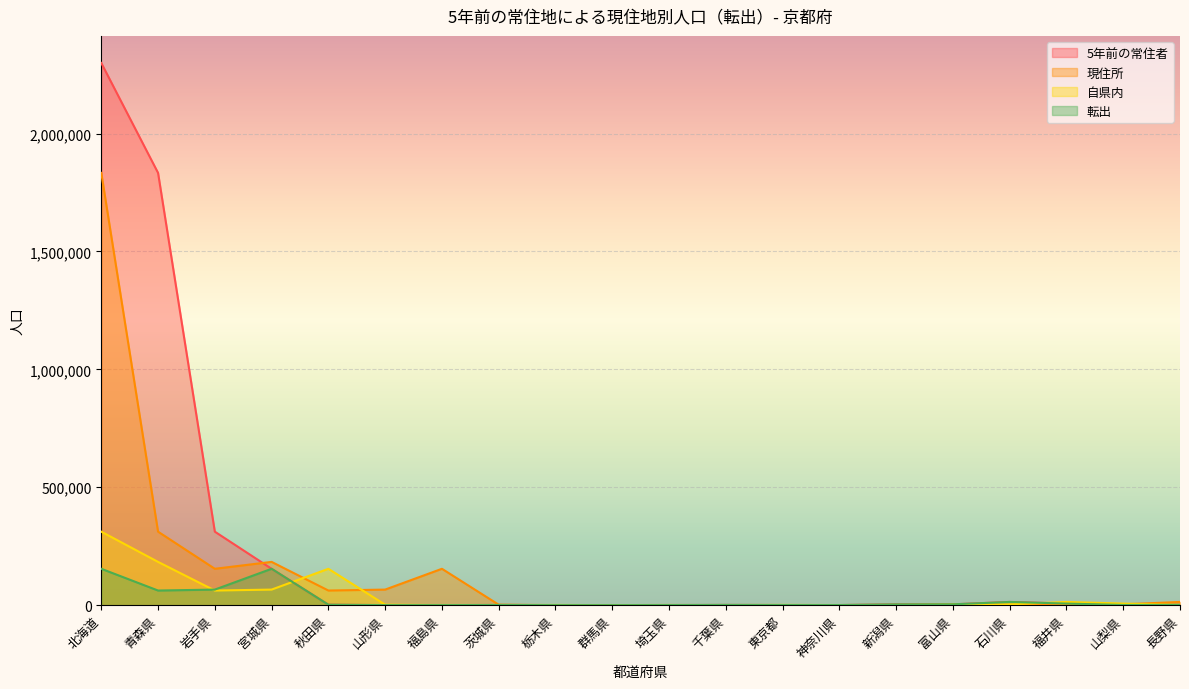

Count the number of data series in this chart.

4